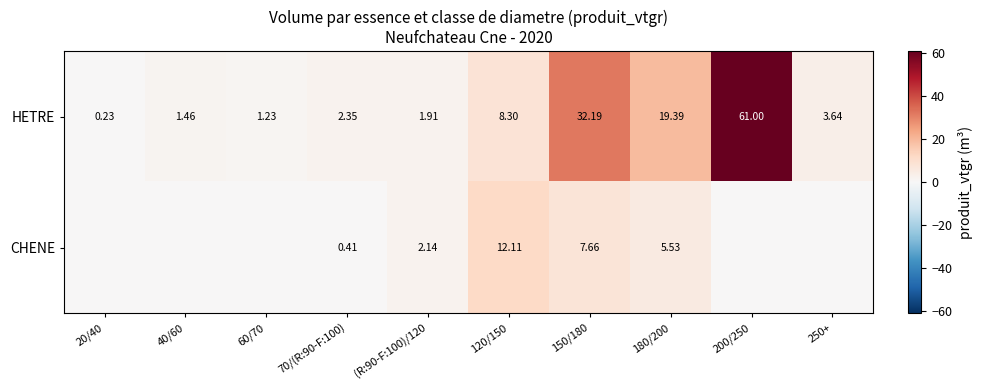

Where does the HETRE series first go above 3?

120/150